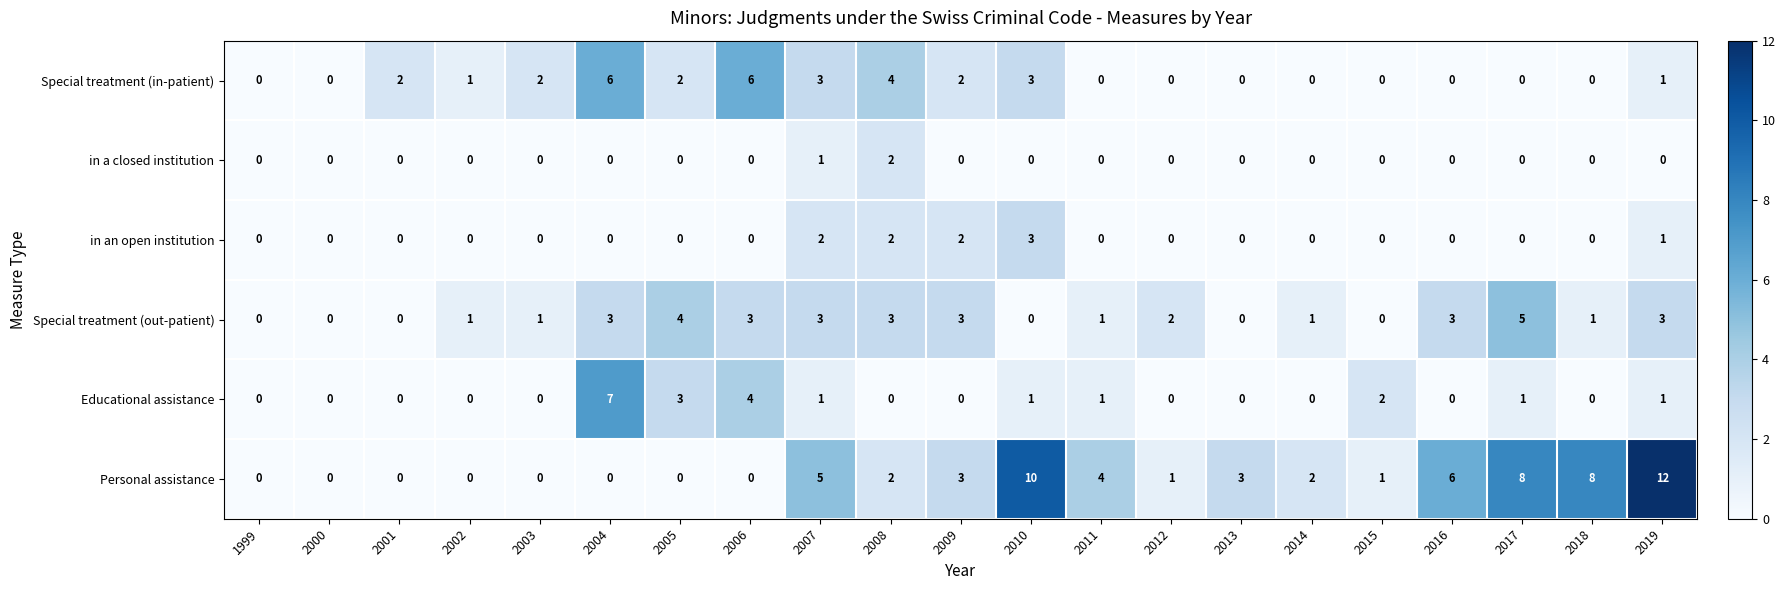

What is the difference between the Educational assistance values at 2002 and 2005?

3